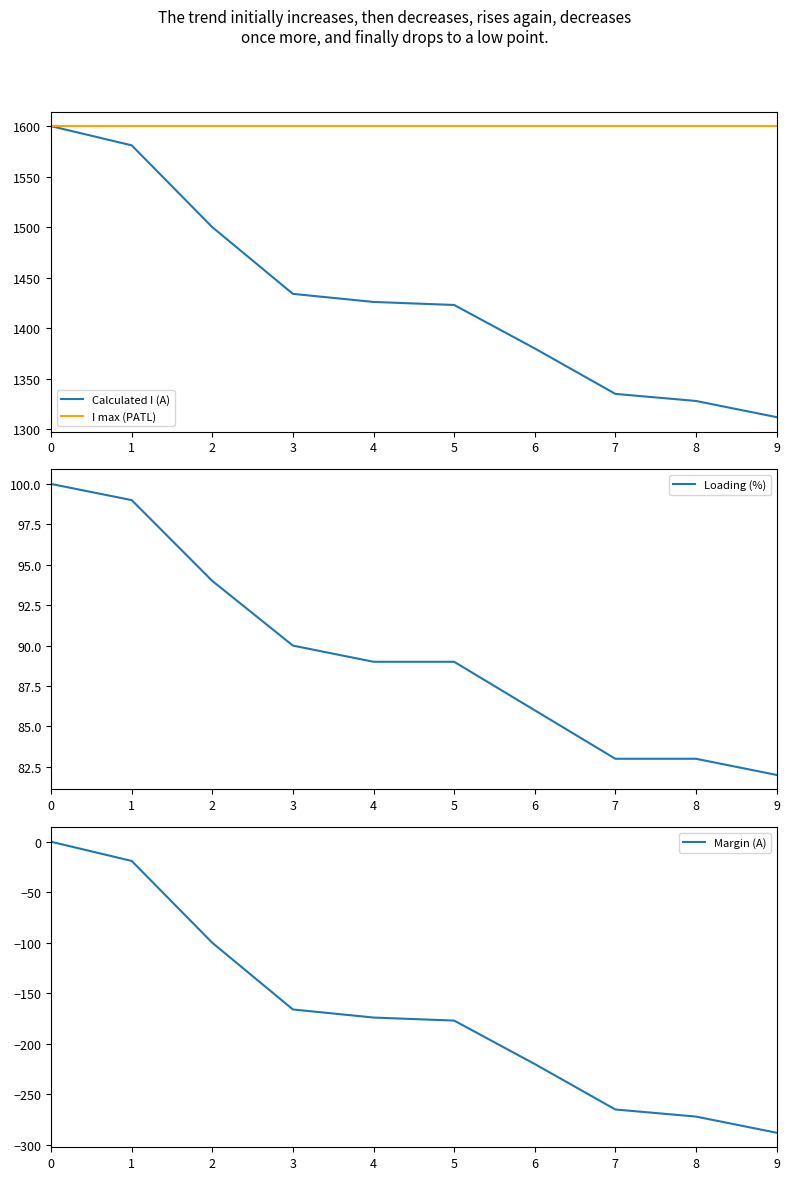

Reading right to left, what are all the values shown in this chart?

Calculated I (A): 9=1312	8=1328	7=1335	6=1380	5=1423	4=1426	3=1434	2=1500	1=1581	0=1600
I max (PATL): 9=1600	8=1600	7=1600	6=1600	5=1600	4=1600	3=1600	2=1600	1=1600	0=1600
Loading (%): 9=82	8=83	7=83	6=86	5=89	4=89	3=90	2=94	1=99	0=100
Margin (A): 9=-288	8=-272	7=-265	6=-220	5=-177	4=-174	3=-166	2=-100	1=-19	0=0